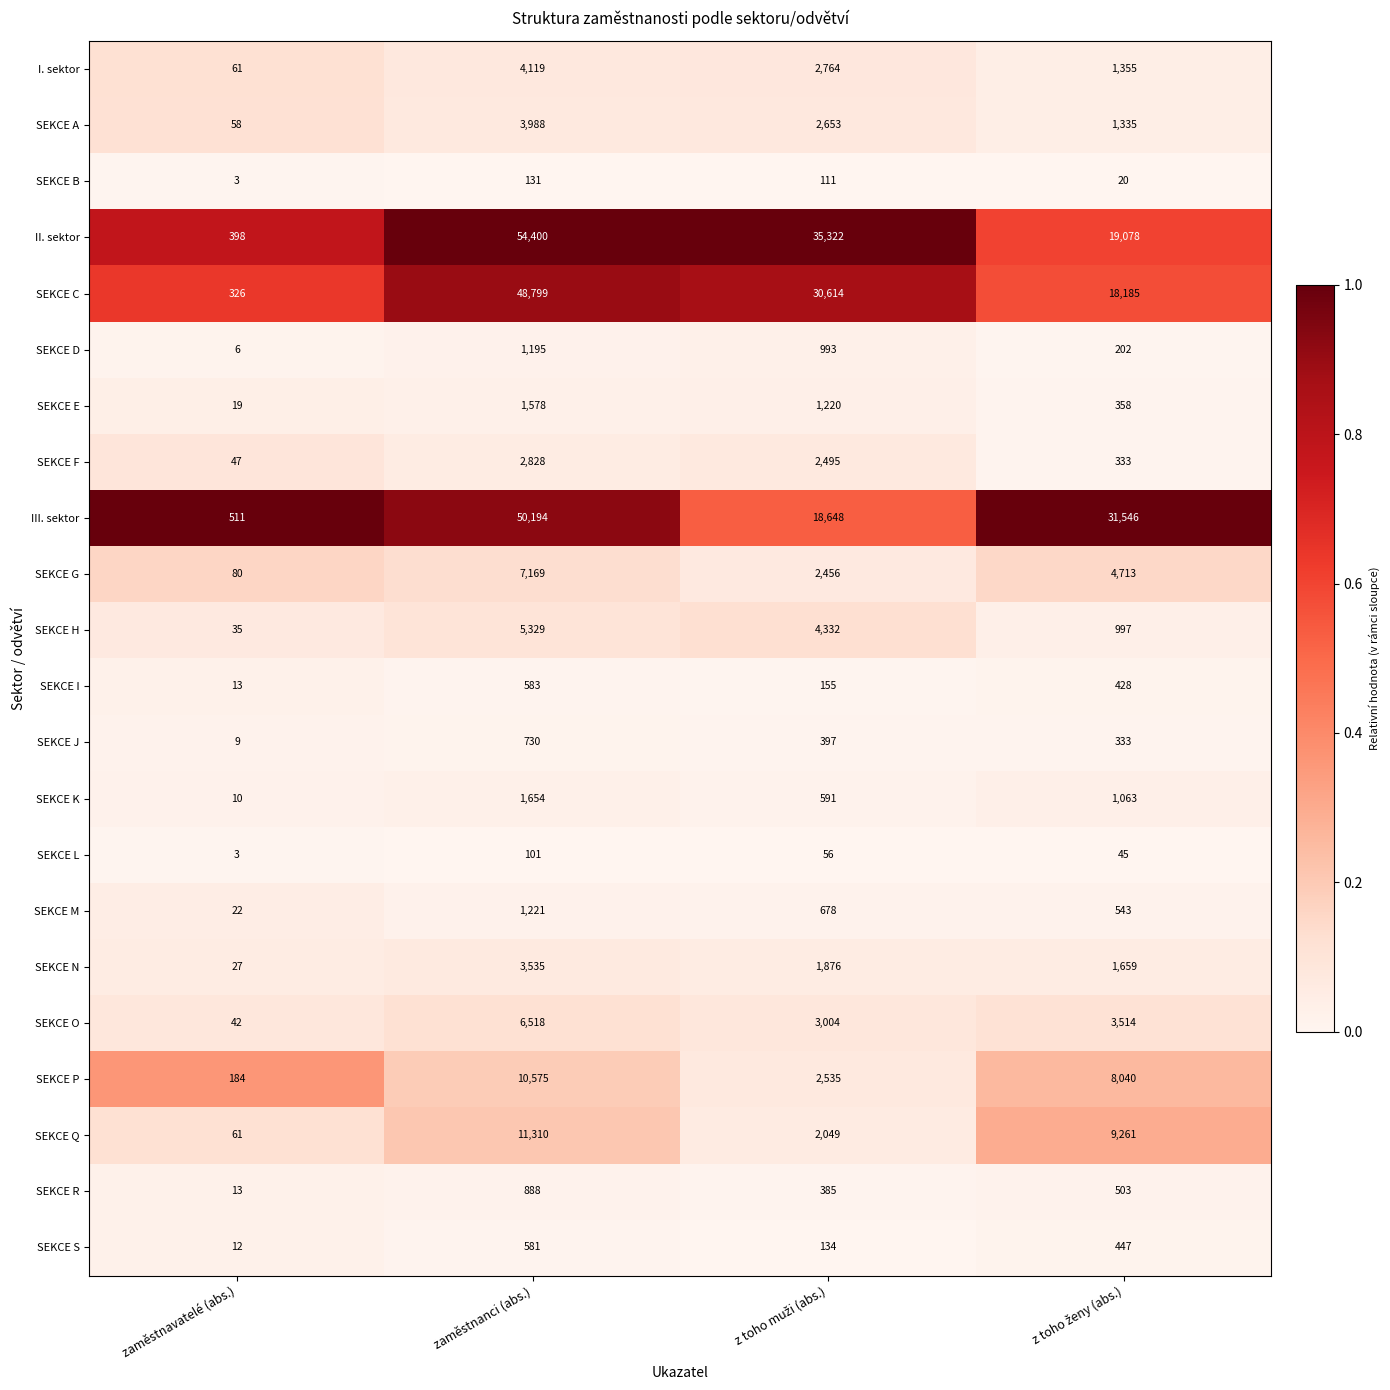

What is the difference between the second highest and second lowest values in the SEKCE B series?

91